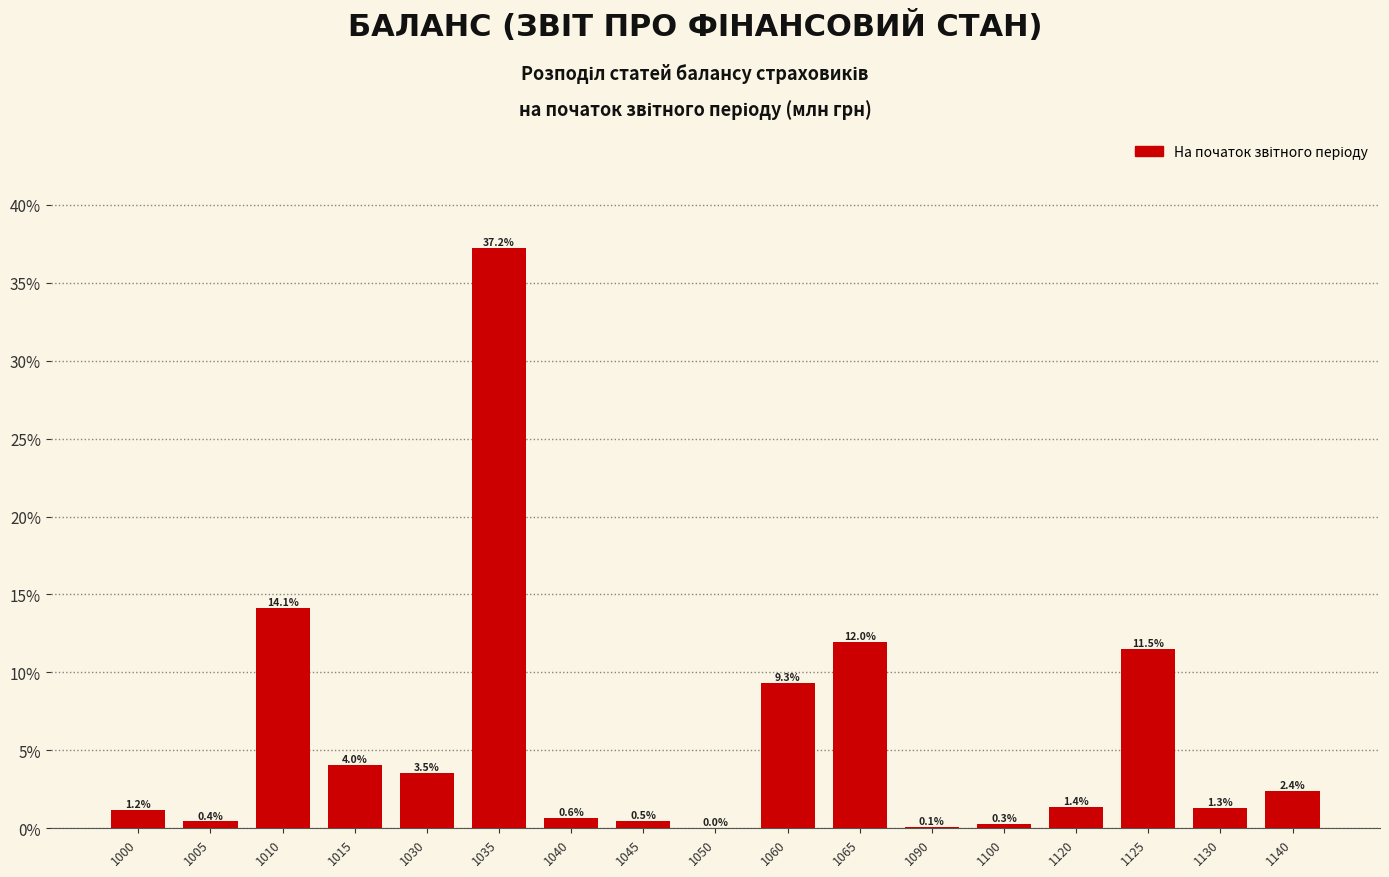

Between 1065 and 1030, which is larger?

1065